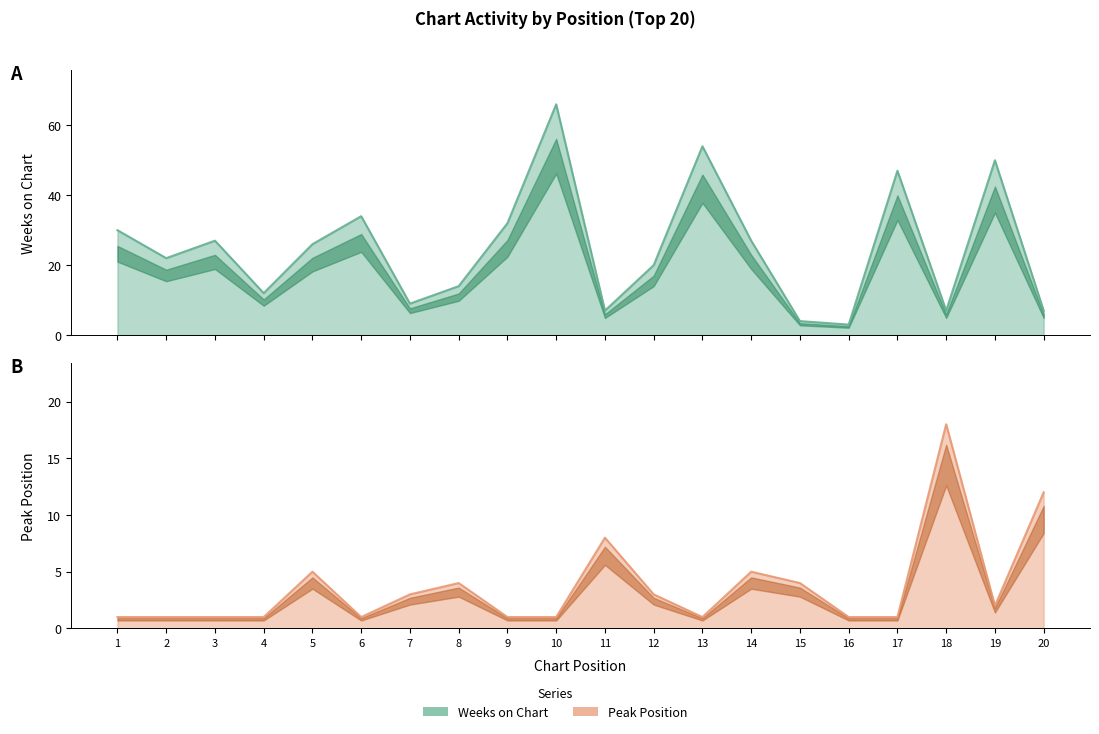

Which series ends up on top after the final intersection of Weeks on Chart and Peak Position?

Peak Position